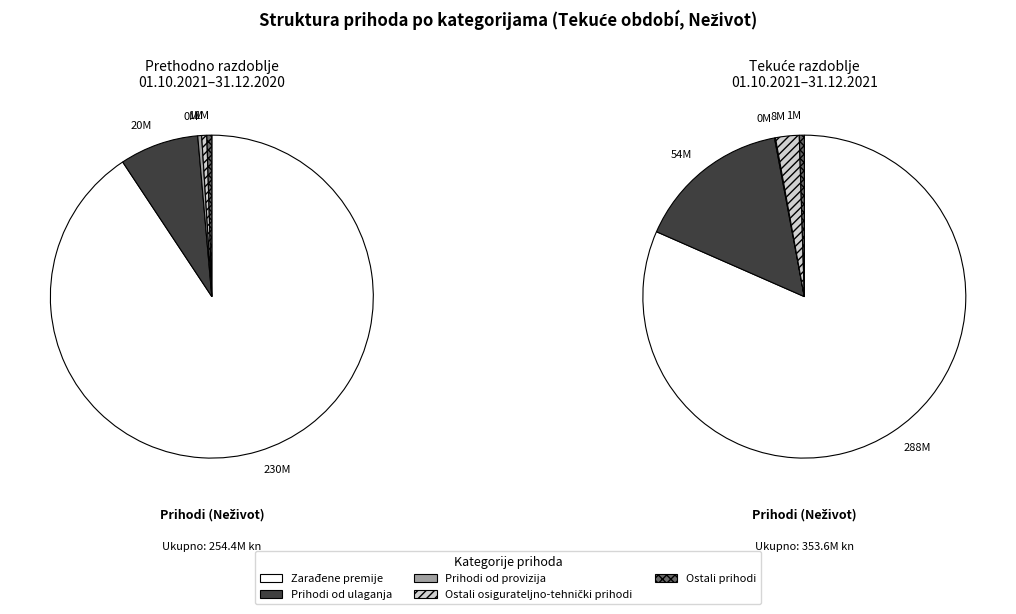

Between Zarađene premije and Ostali osigurateljno-tehnički prihodi, which is larger?

Zarađene premije